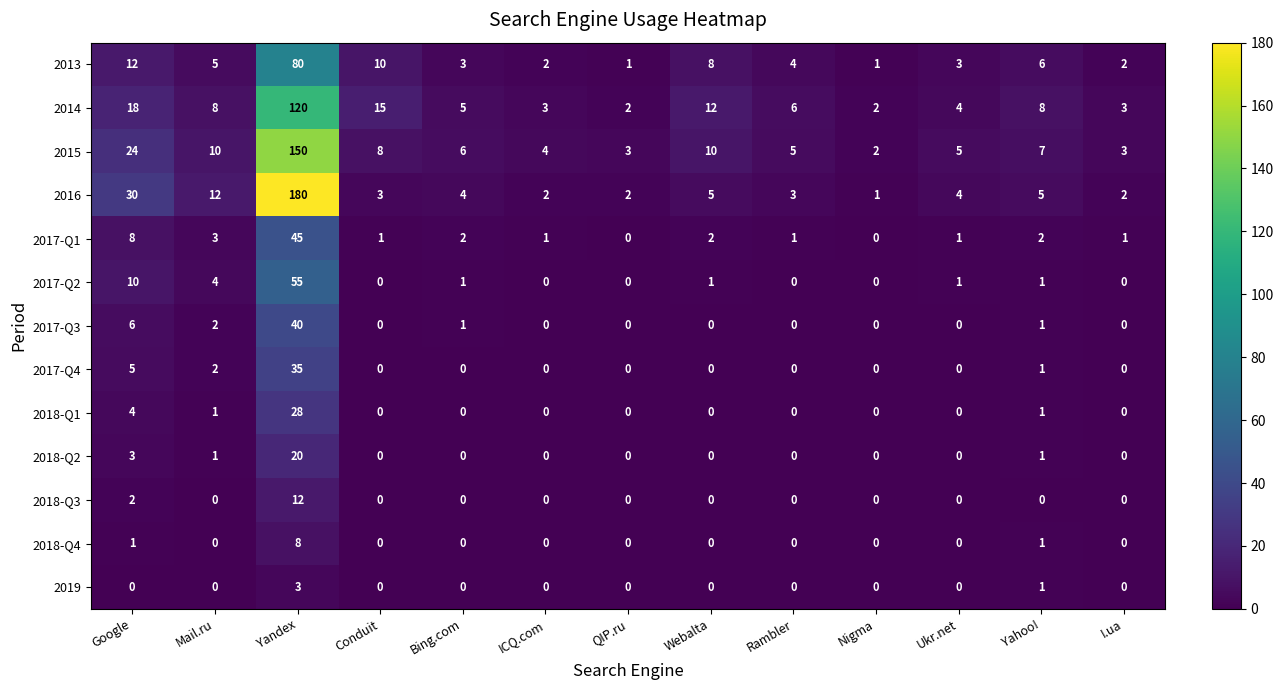

Which series has the largest range (max minus min)?

row_3